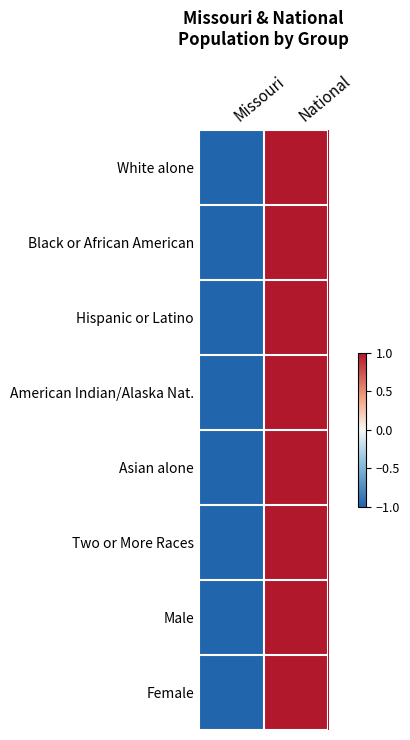

Reading right to left, list all the values displayed in this chart.

White alone: National=1.0	Missouri=-1.0
Black or African American: National=1.0	Missouri=-1.0
Hispanic or Latino: National=1.0	Missouri=-1.0
American Indian/Alaska Nat.: National=1.0	Missouri=-1.0
Asian alone: National=1.0	Missouri=-1.0
Two or More Races: National=1.0	Missouri=-1.0
Male: National=1.0	Missouri=-1.0
Female: National=1.0	Missouri=-1.0